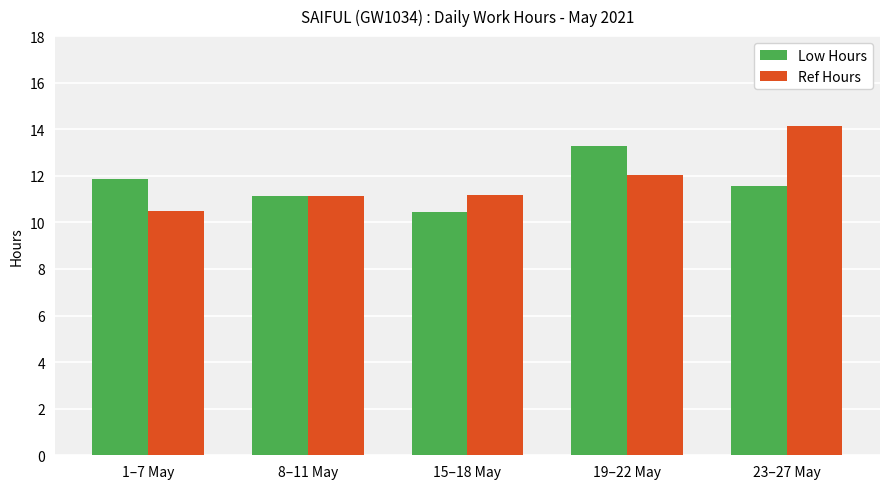

The Ref Hours series shows 7.4 at 15–18 May. True or false?

False